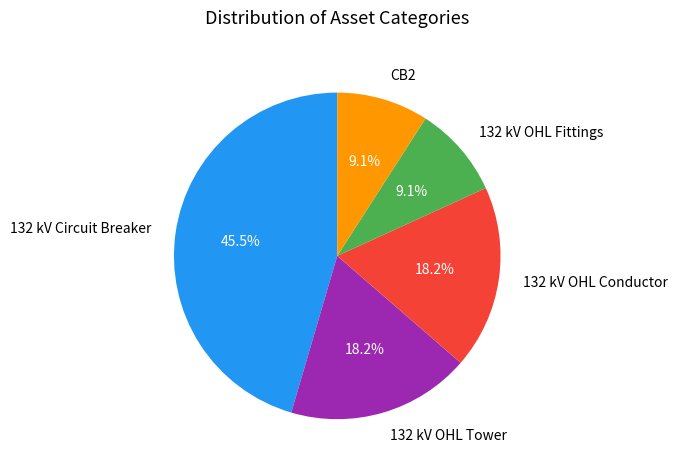

True or false: 132 kV OHL Fittings accounts for 24% of the total.

False